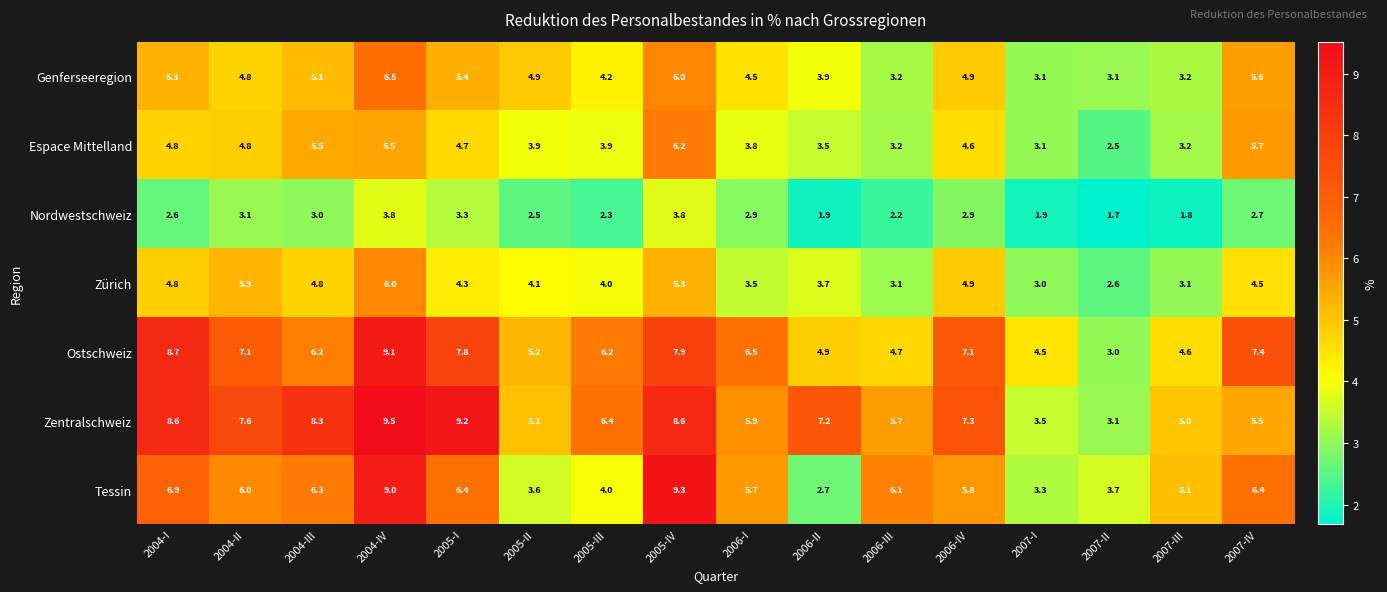

List the series in order of their peak value, lowest first.

Nordwestschweiz, Zürich, Espace Mittelland, Genferseeregion, Ostschweiz, Tessin, Zentralschweiz